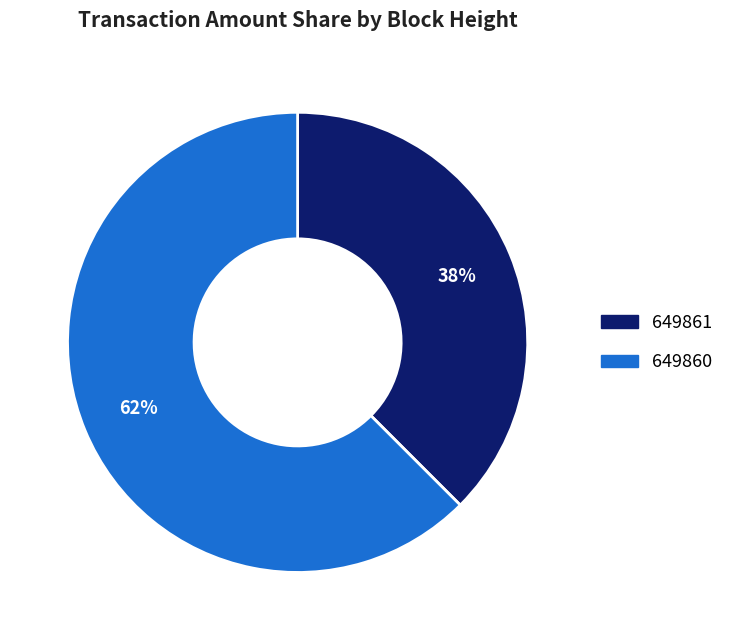

Which has a higher value, 649860 or 649861?

649860